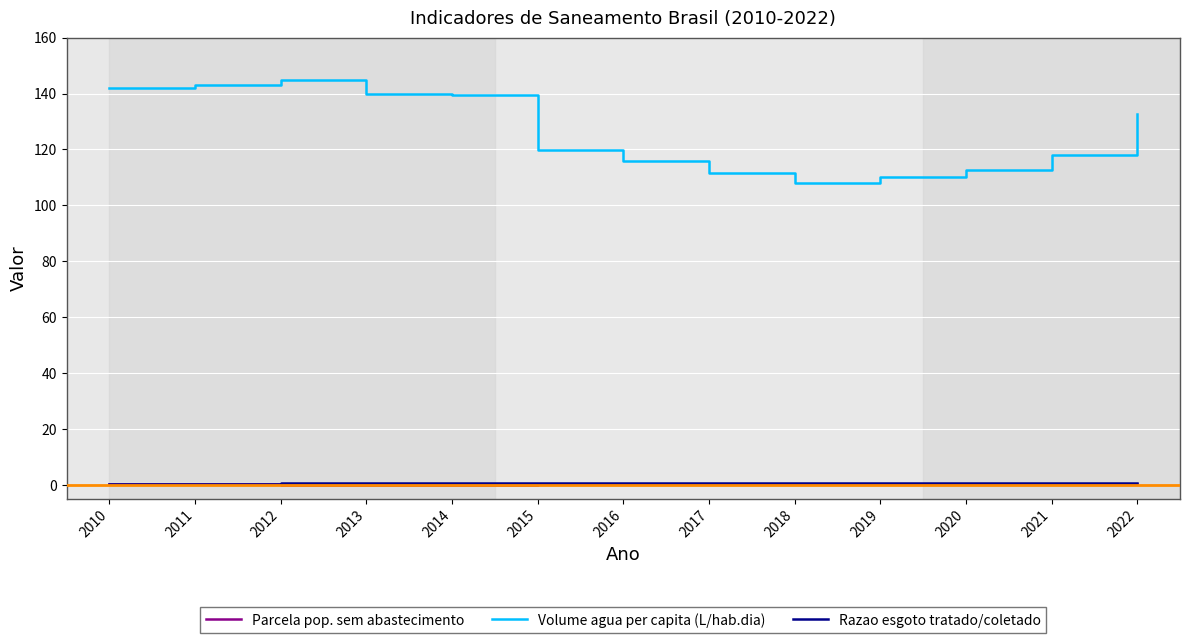

What is the difference between the Parcela pop. sem abastecimento values at 2022 and 2021?

0.1